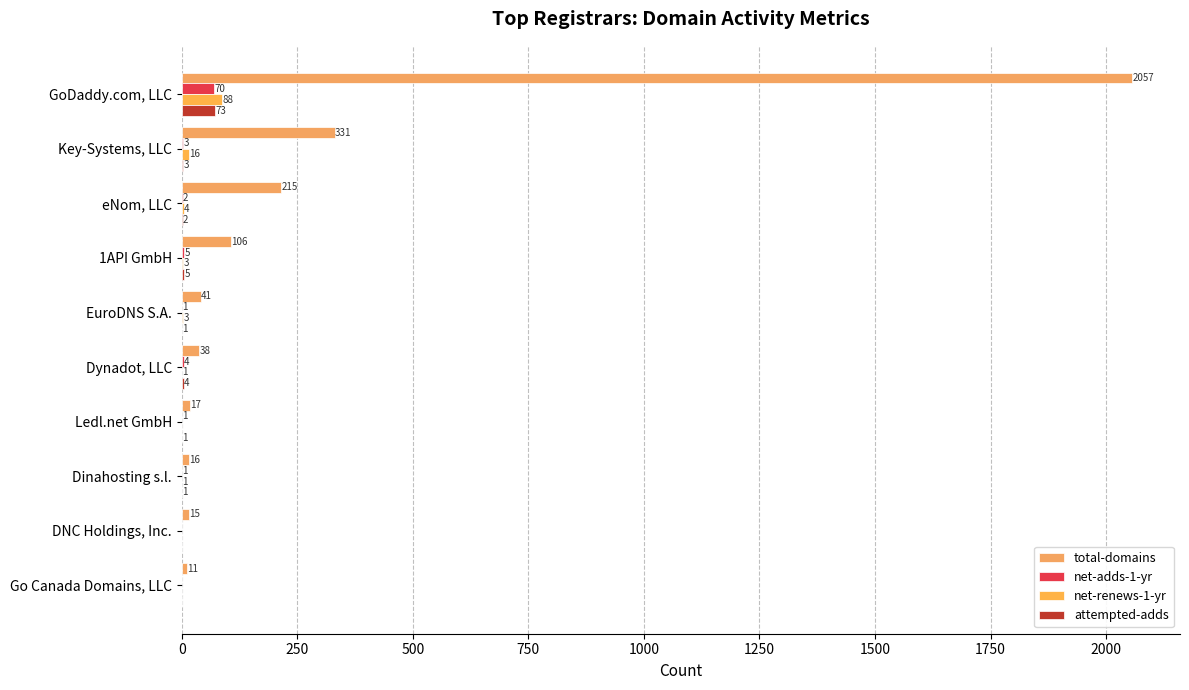

Reading left to right, transcribe all the data shown in this chart.

total-domains: 2057	331	215	106	41	38	17	16	15	11
net-adds-1-yr: 70	3	2	5	1	4	1	1	0	0
net-renews-1-yr: 88	16	4	3	3	1	0	1	0	0
attempted-adds: 73	3	2	5	1	4	1	1	0	0